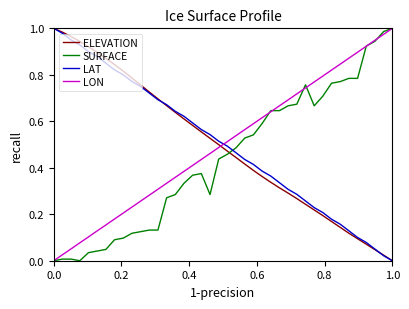

How many positive values does the ELEVATION series have?

39